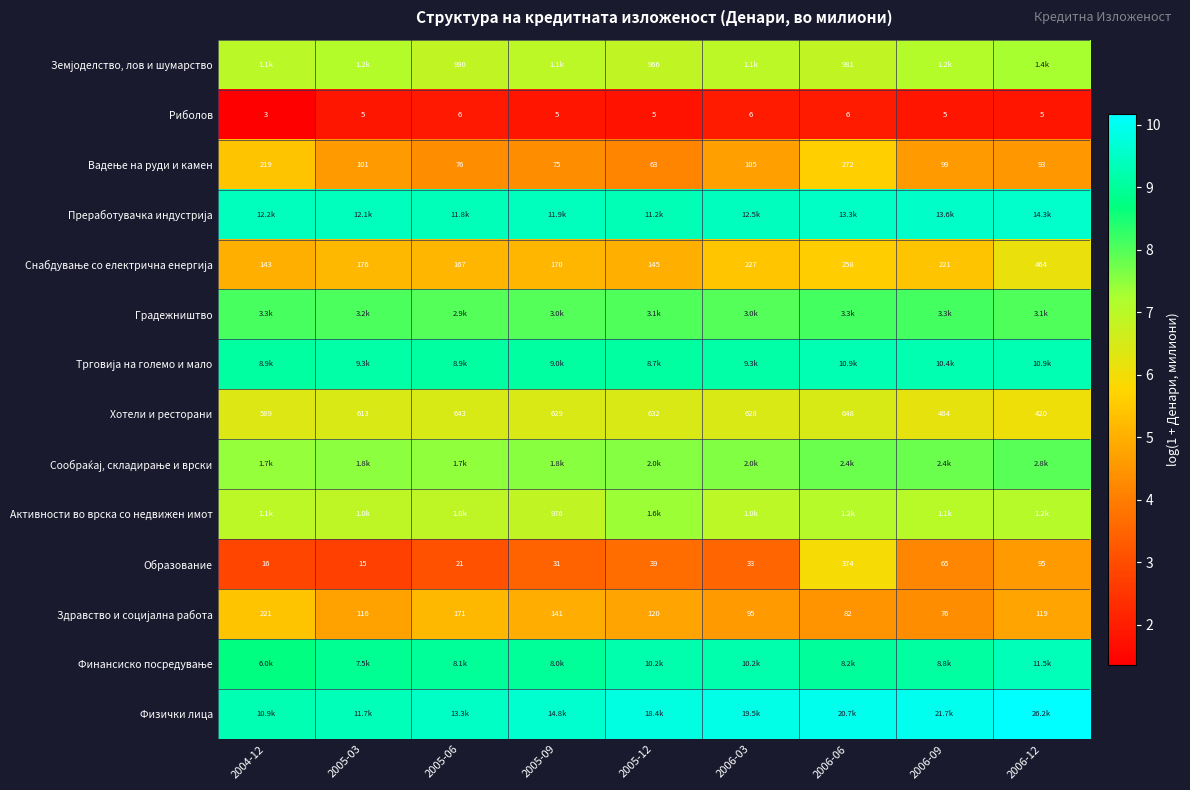

List the labels in order of Финансиско посредување value, largest first.

2006-12, 2006-03, 2005-12, 2006-09, 2006-06, 2005-06, 2005-09, 2005-03, 2004-12